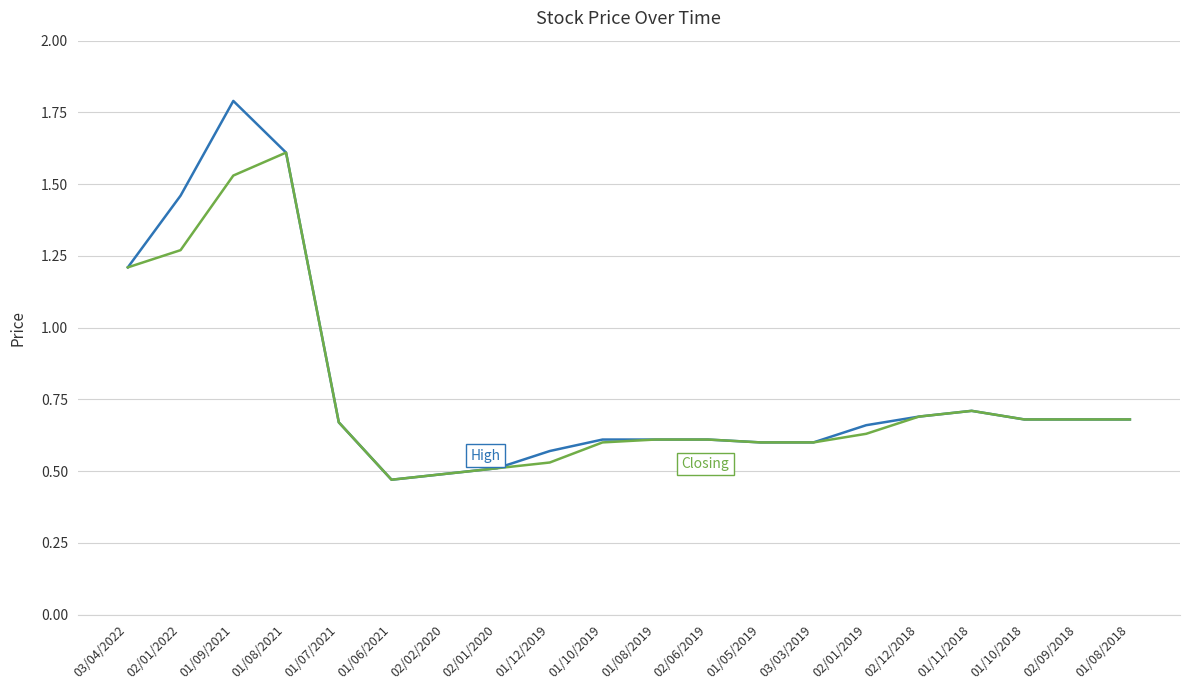

At which category is the sum across all series the highest?

01/09/2021